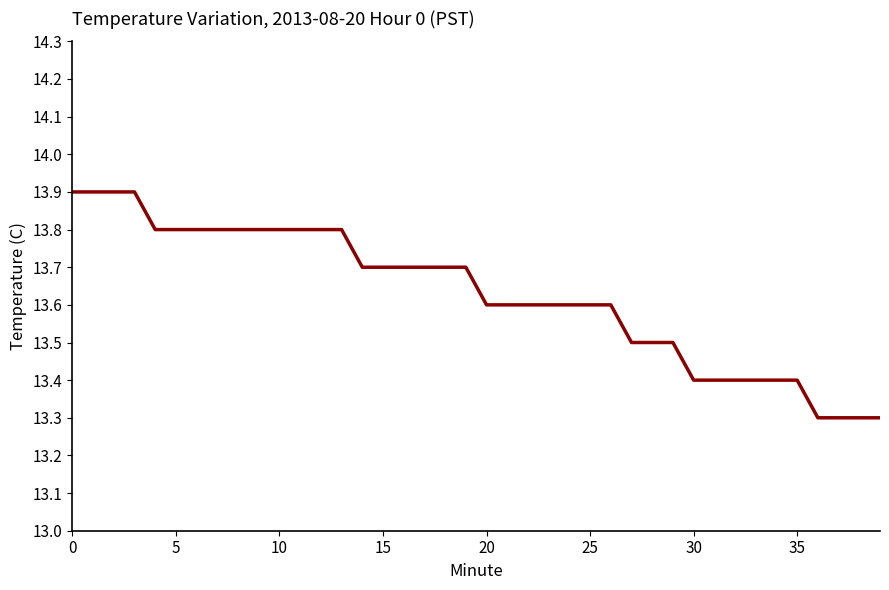

What is the smallest value displayed?

13.3